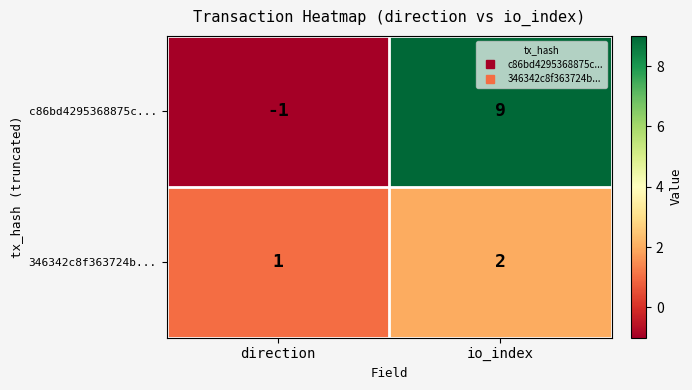

How many distinct data groups are displayed?

2